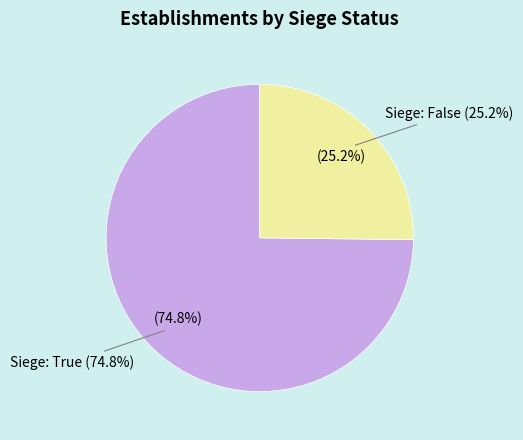

How much of the chart is everything except true?

25.2%